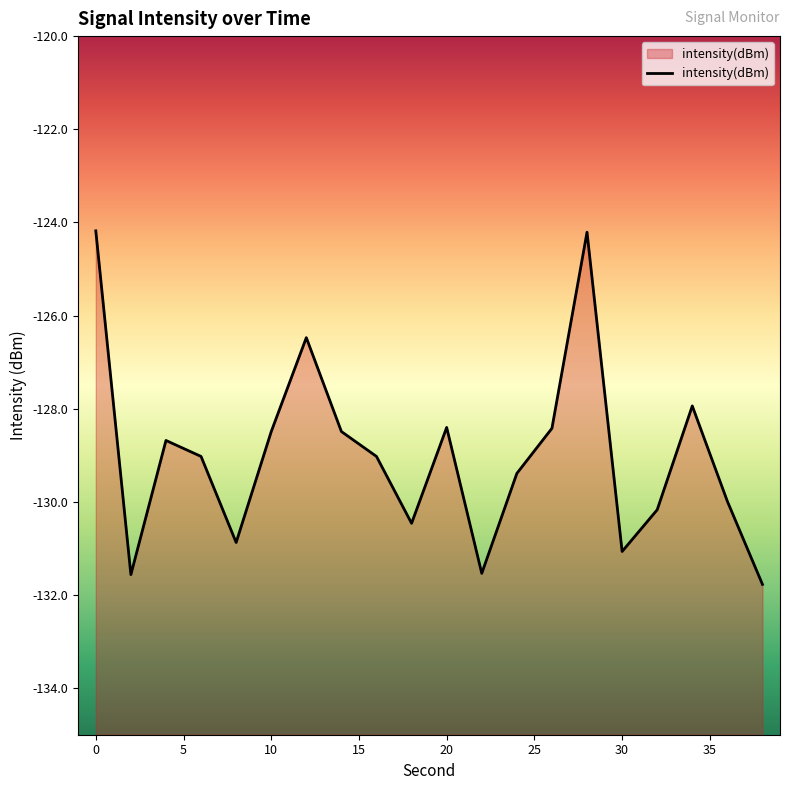

Does the chart display data point markers on the line(s)?

No